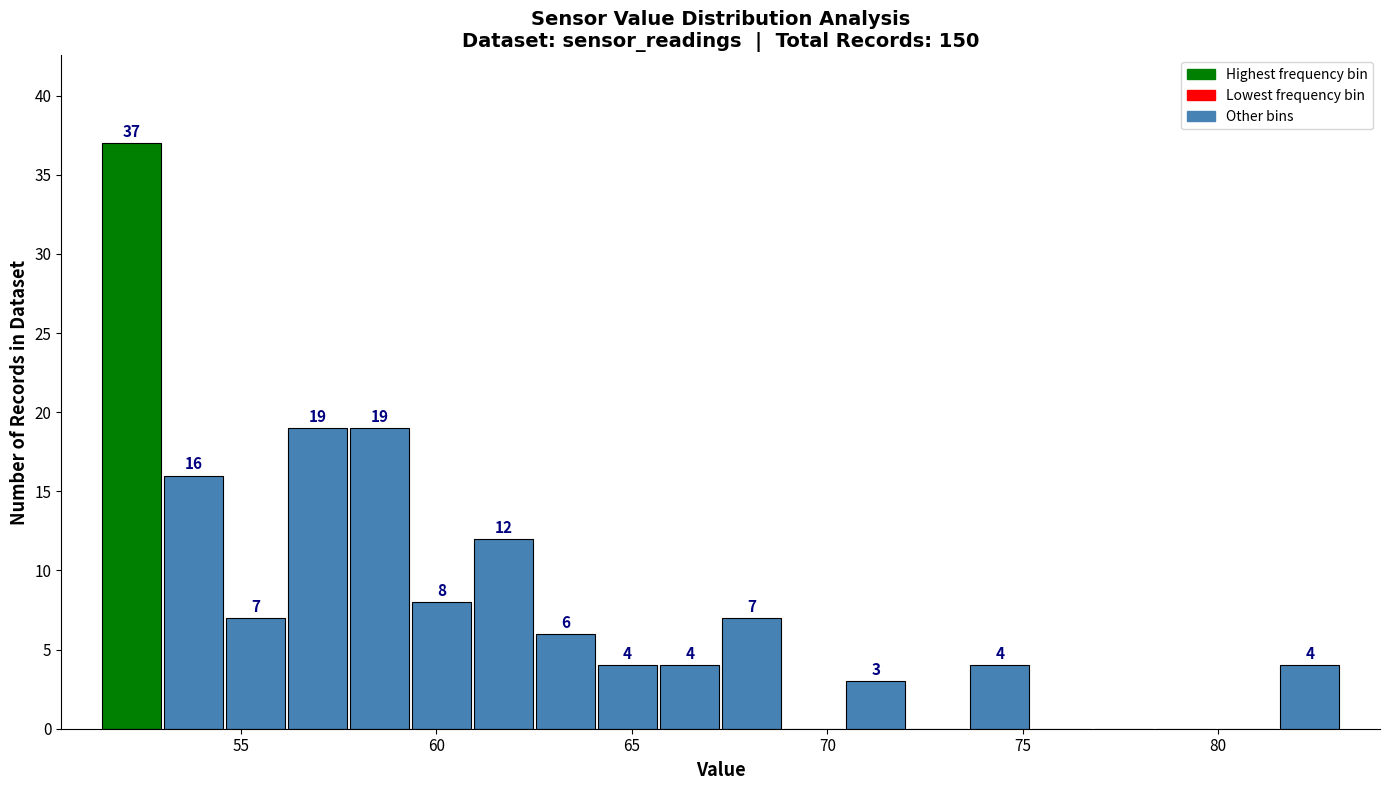

Read against the x-axis, roughly where is the centre of the tallest bar?

52.0